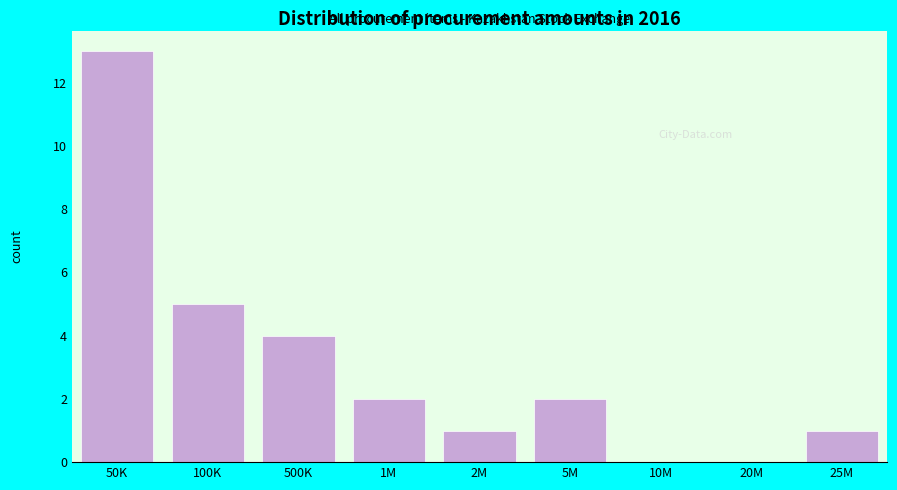

Reading left to right, what are all the values shown in this chart?

50K=13	100K=5	500K=4	1M=2	2M=1	5M=2	10M=0	20M=0	25M=1